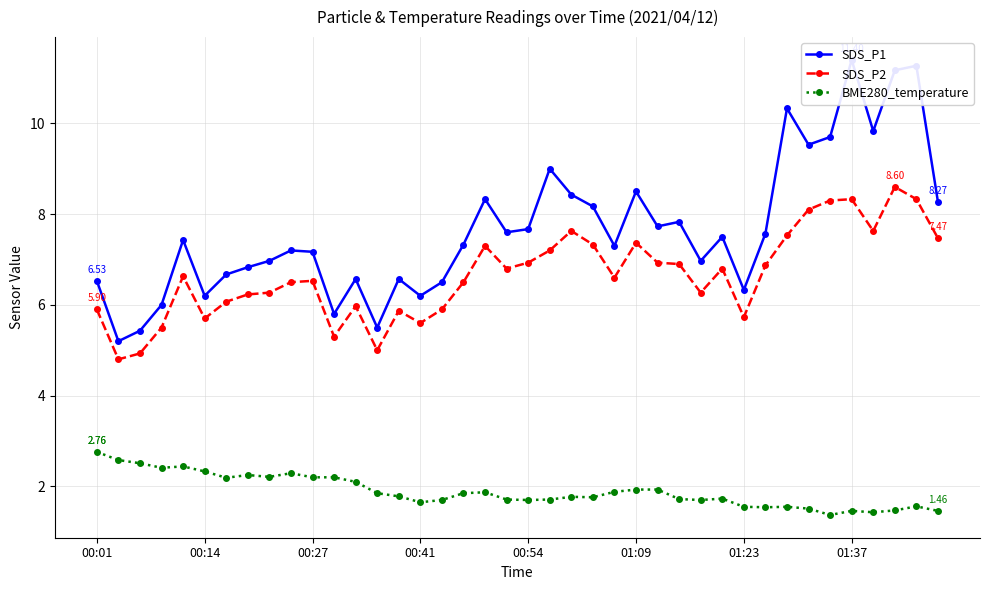

What is the difference between the SDS_P2 values at 13 and 23?

2.3